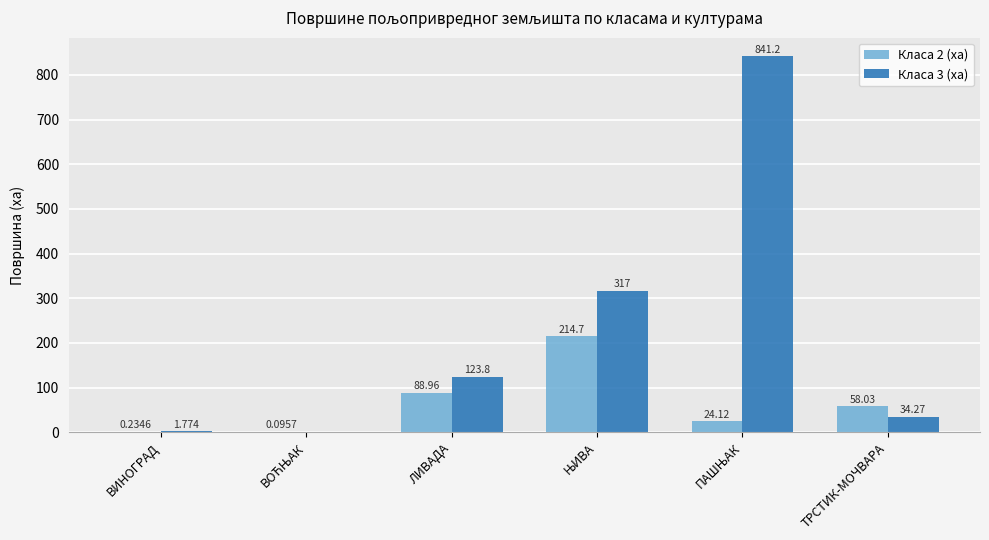

At which label is Класа 2 (ха) closest to 107?

ЛИВАДА